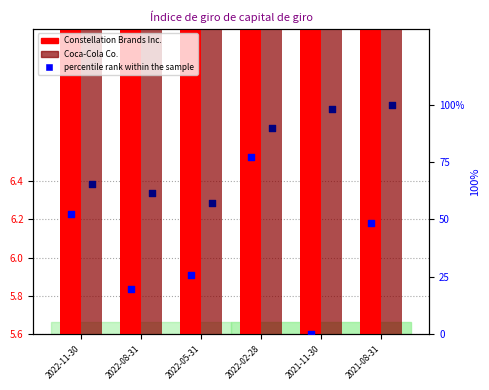

Which series has the largest total across all categories?

percentile rank within the sample (KO)